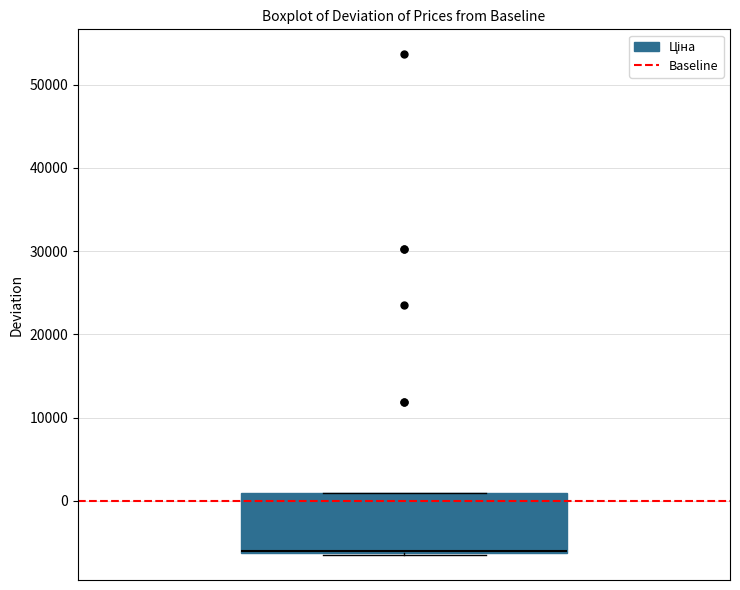

Transcribe this box plot: give where the median line is, the range the box spans, and where the two whiskers end, as read against the y-axis. The values are not printed on the chart, so give them approximately, as read against the axis.

median -6000 (drawn on the box's lower edge), box -6000 to 1000, whiskers -7000 to 1000